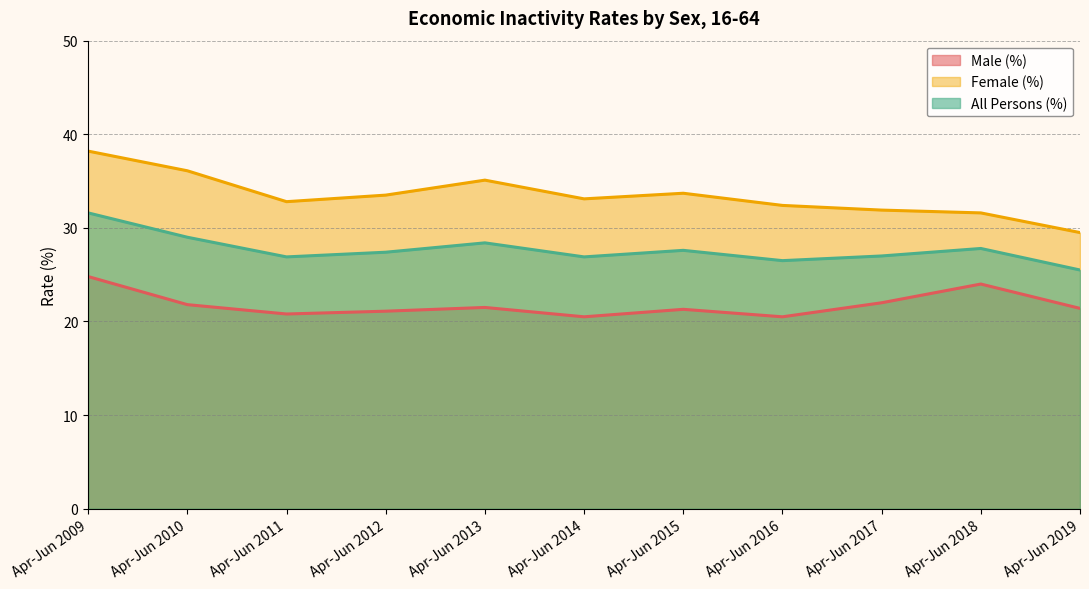

What is the total value across all series at Apr-Jun 2013?

85.0